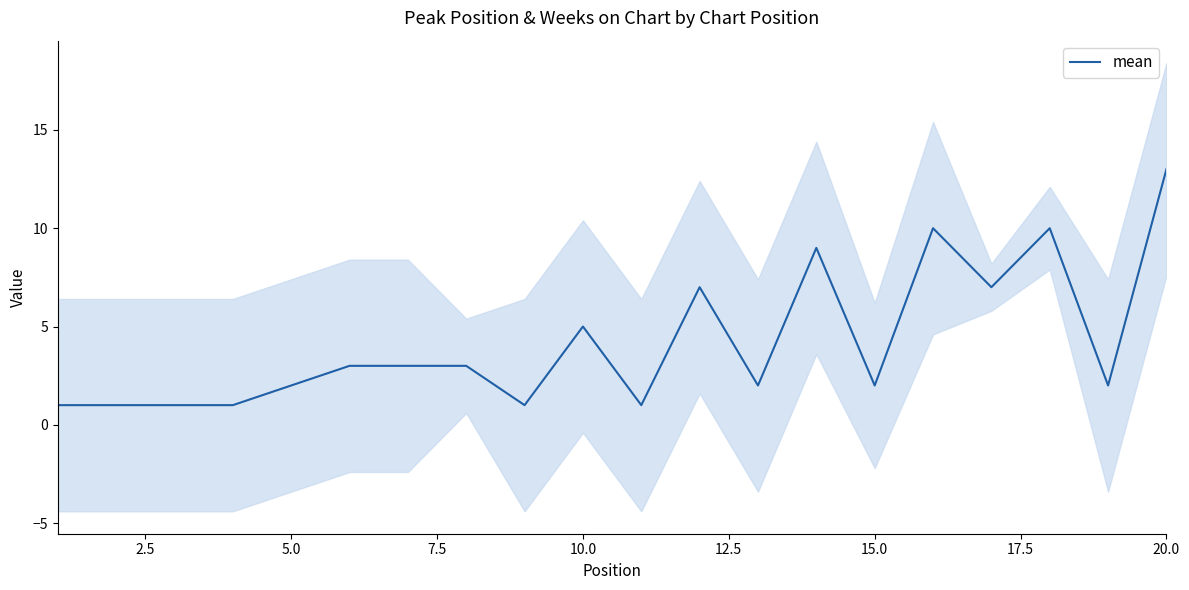

Is it true that the value at 10 is 2?

False